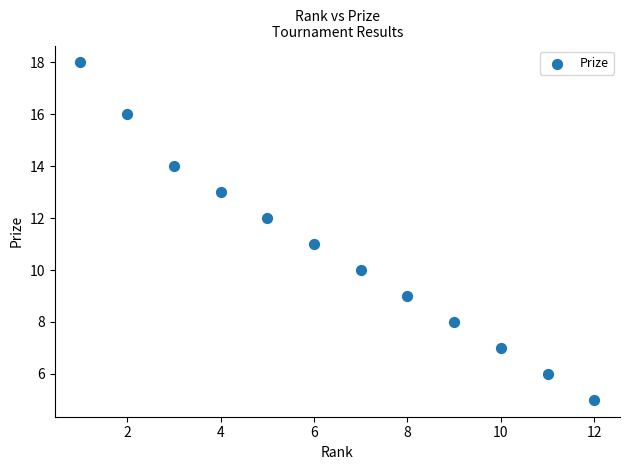

What is the average Y value?

11